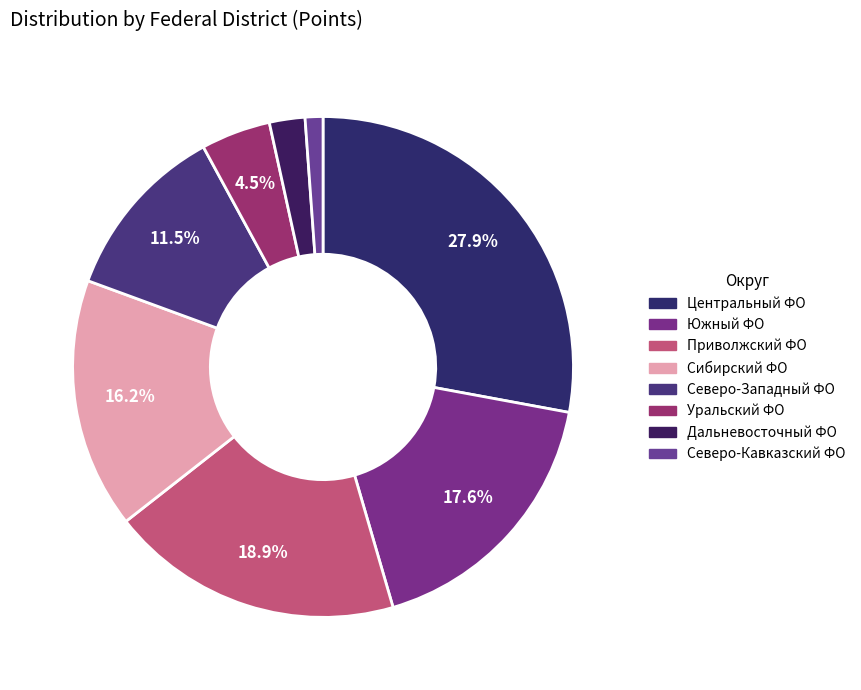

Which slice is the largest?

Центральный федеральный округ